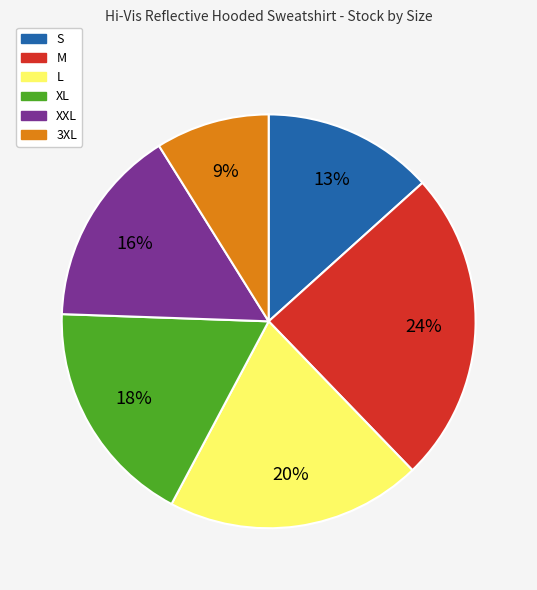

To the nearest percent, what is the combined percentage of L and S?

33%